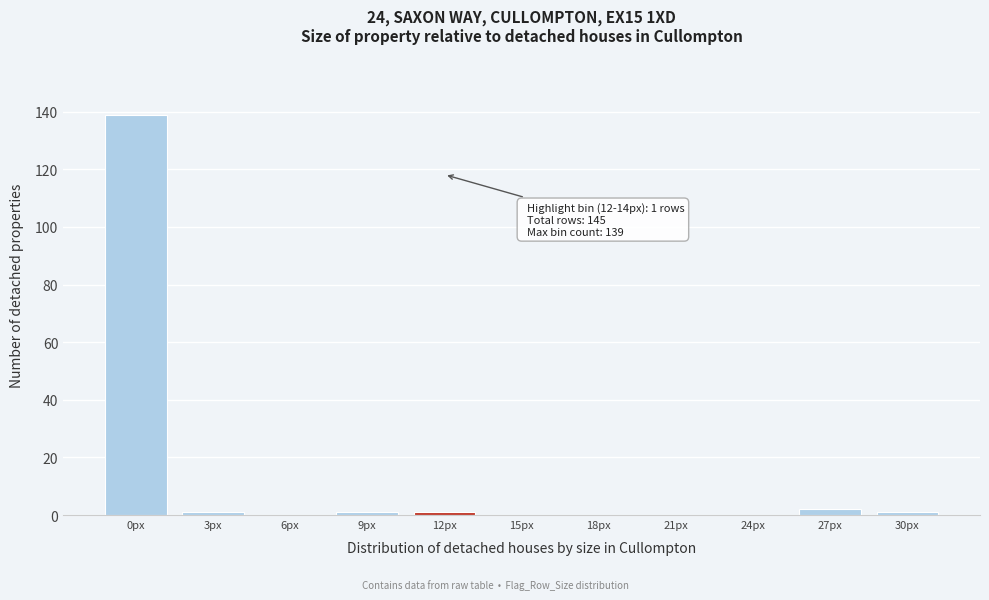

Reading right to left, list all the values displayed in this chart.

30px=1	27px=2	24px=0	21px=0	18px=0	15px=0	12px=1	9px=1	6px=0	3px=1	0px=139